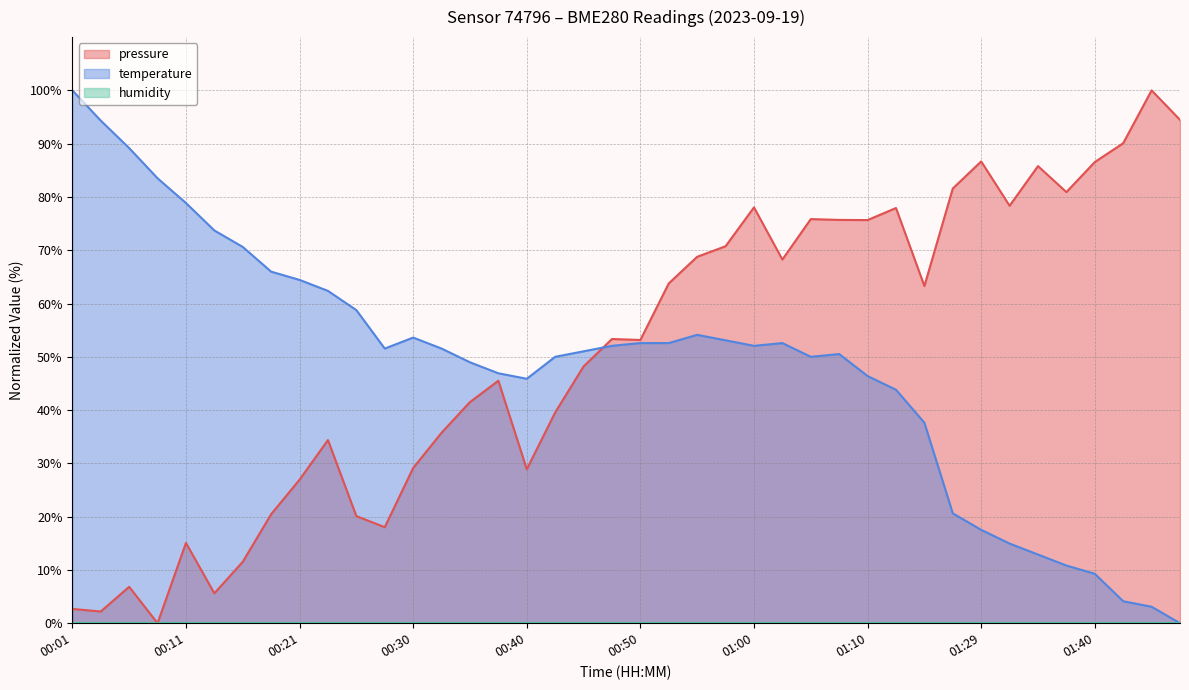

What is the greatest value displayed?

100.0